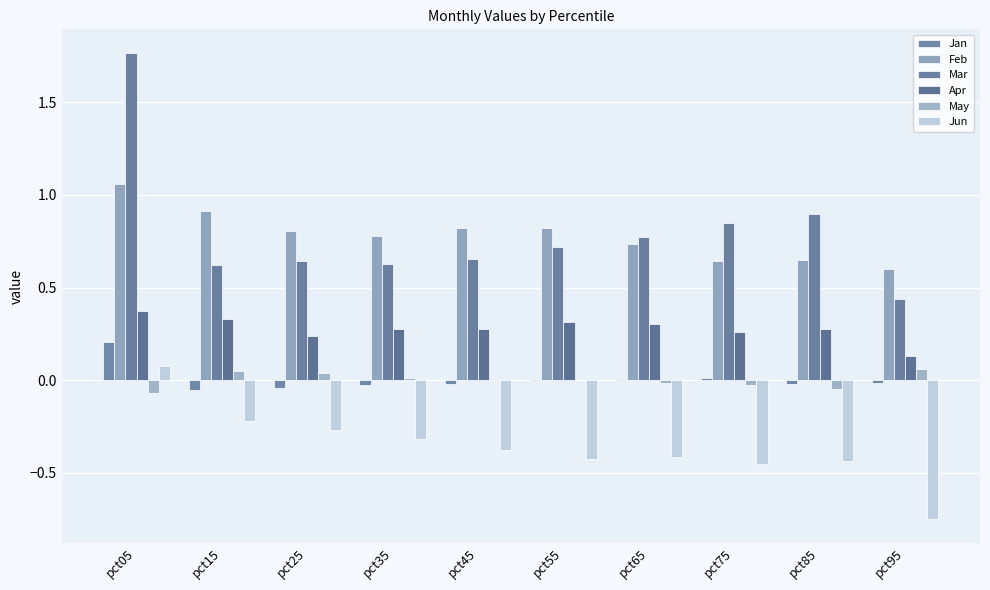

At which label does Jan first exceed 0?

pct05